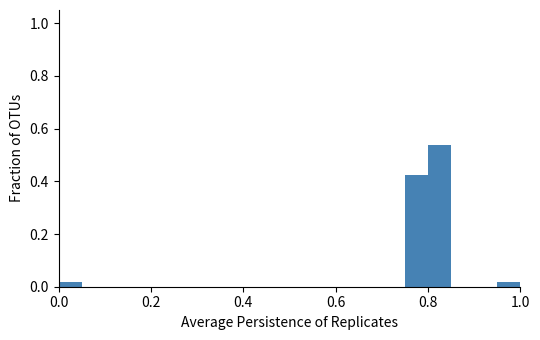

Around what value on the x-axis is the tallest bar? Give the approximate position of its centre, as read against the axis.

0.82